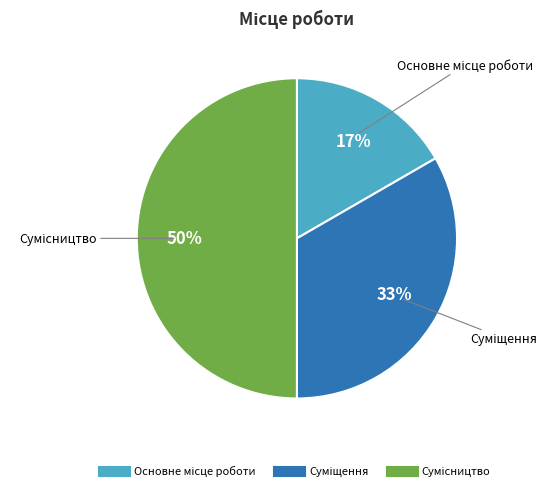

Count the number of slices in the pie.

3